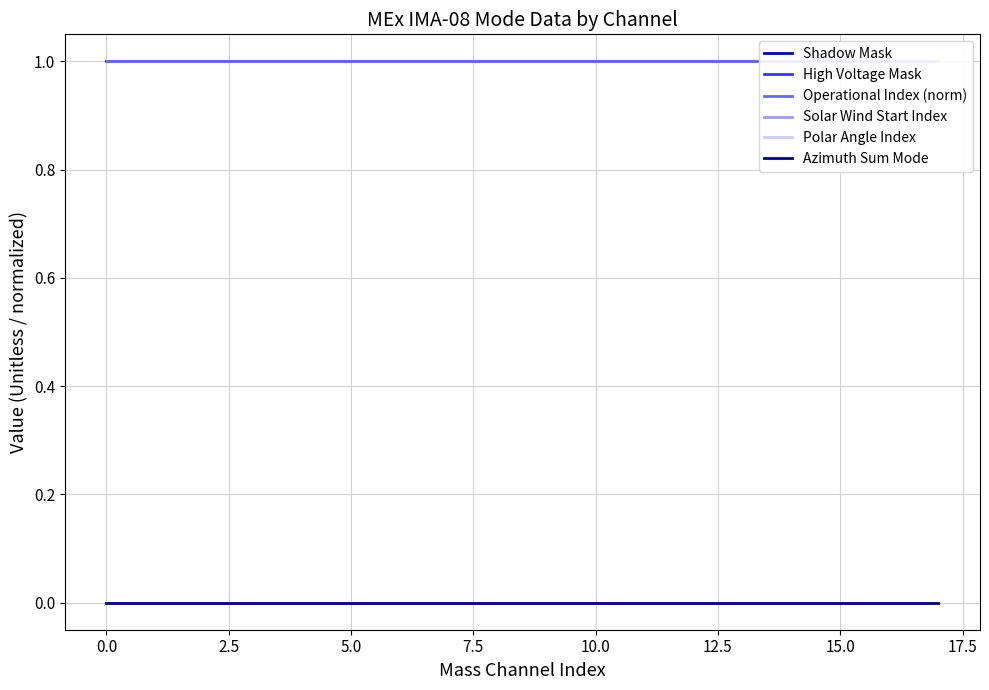

Count the number of data series in this chart.

6